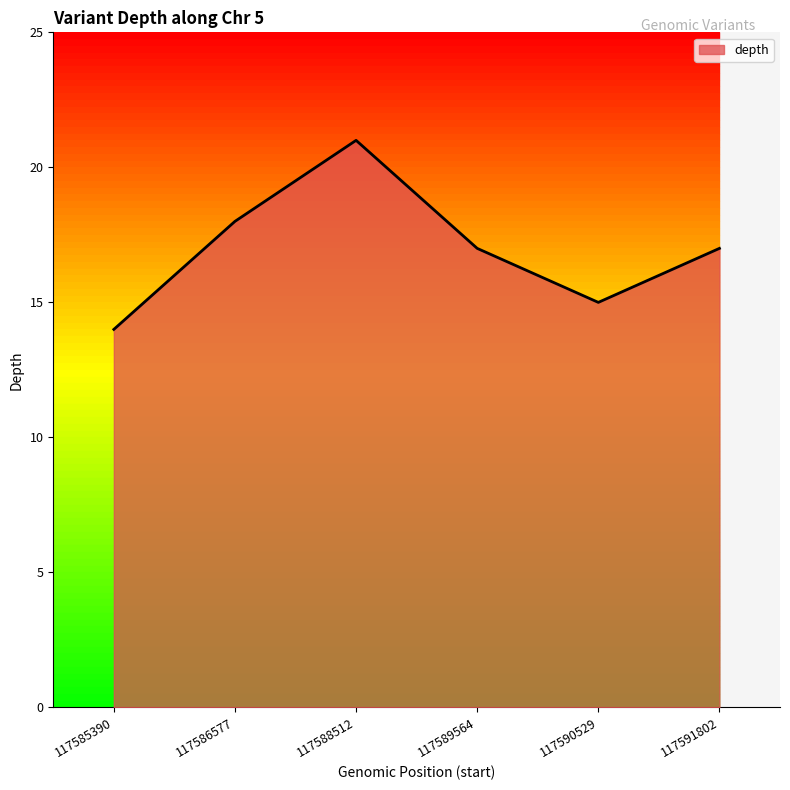

What is the change in value from 117588512 to 117590529?

-6